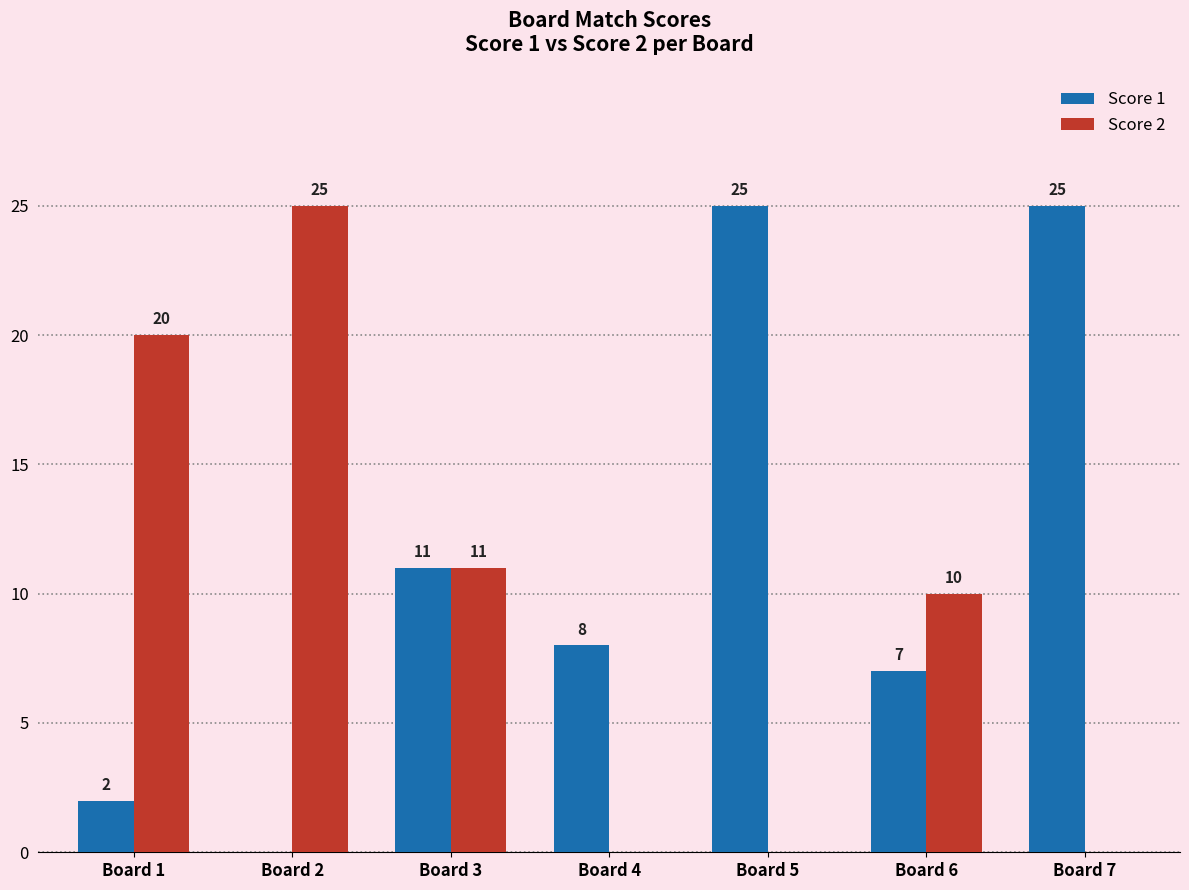

What is the total value across all series at Board 4?

8